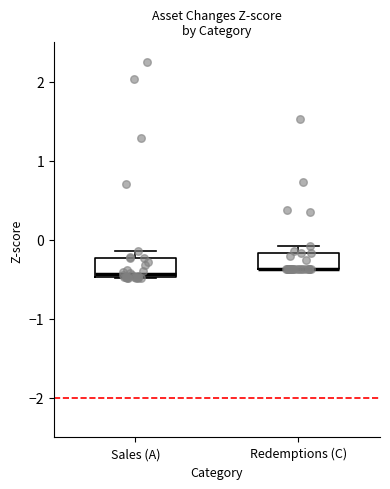

Where does the median line of the box for Sales (A) sit on the y-axis? The values are not printed on the chart, so give them approximately, as read against the axis.

-0.4